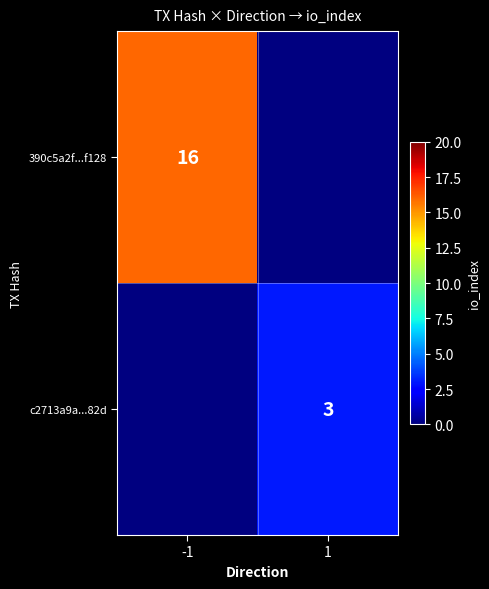

The 390c5a2f...f128 series shows 25.7 at -1. True or false?

False